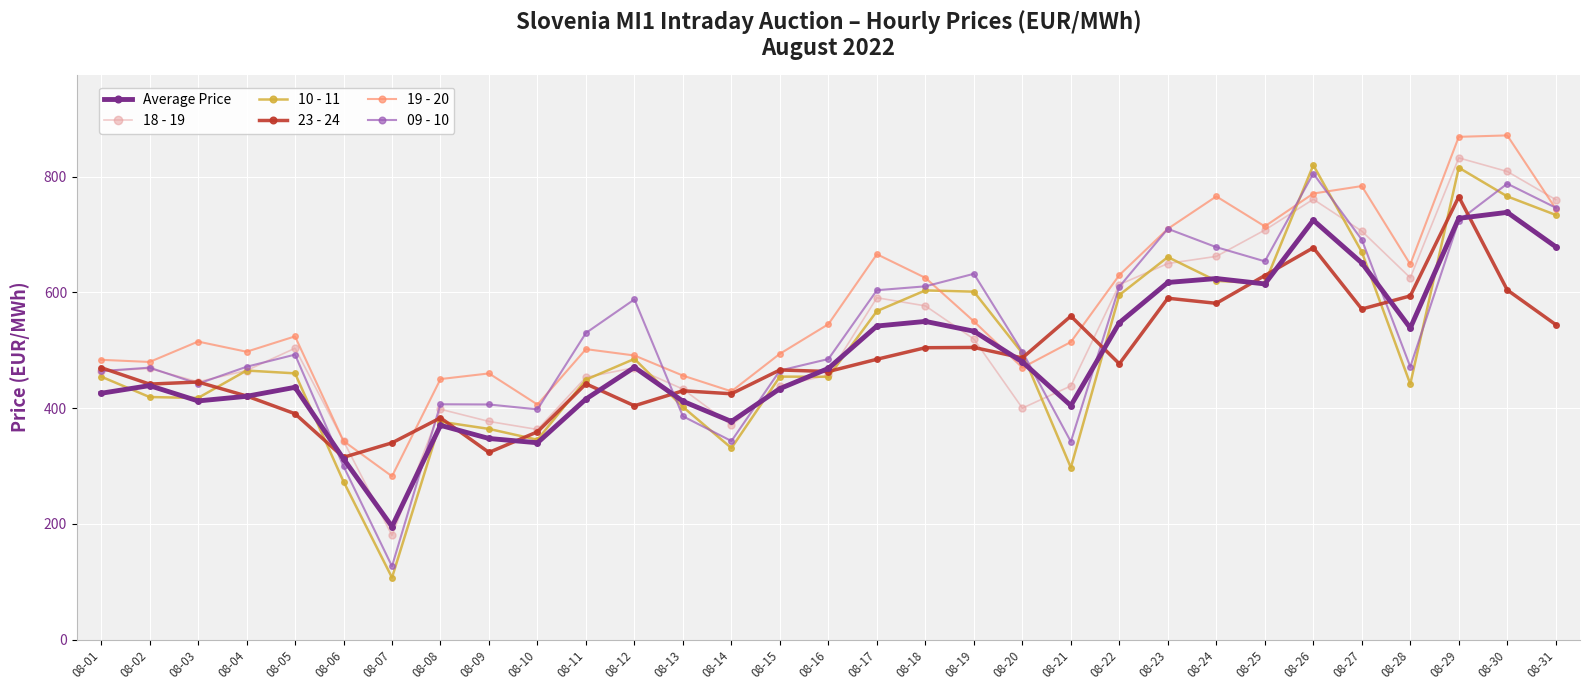

Between 08-19 and 08-30, which series saw the biggest shift?

19 - 20